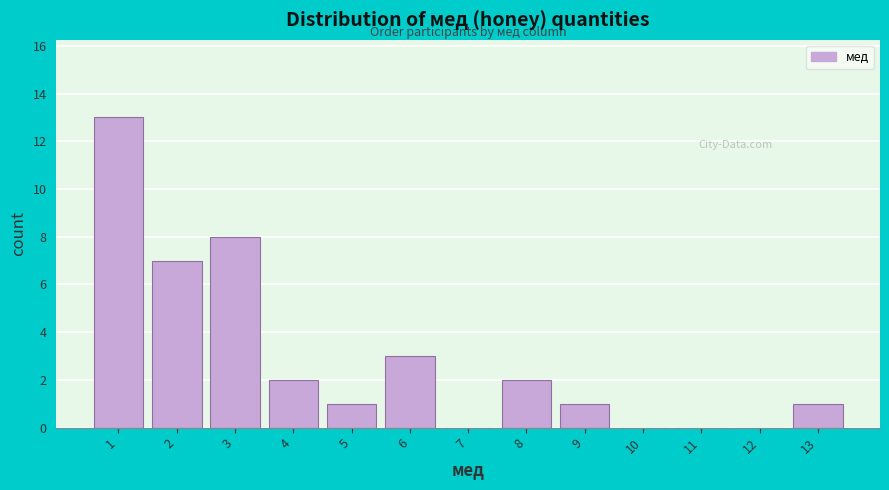

Reading left to right, list every bar in this chart as the range it spans on the x-axis followed by its height. The values are not printed on the chart, so give them approximately, as read against the axis.

0.5 to 1.5: 13
1.5 to 2.5: 7
2.5 to 3.5: 8
3.5 to 4.5: 2
4.5 to 5.5: 1
5.5 to 6.5: 3
6.5 to 7.5: 0
7.5 to 8.5: 2
8.5 to 9.5: 1
9.5 to 10.5: 0
10.5 to 11.5: 0
11.5 to 12.5: 0
12.5 to 13.5: 1